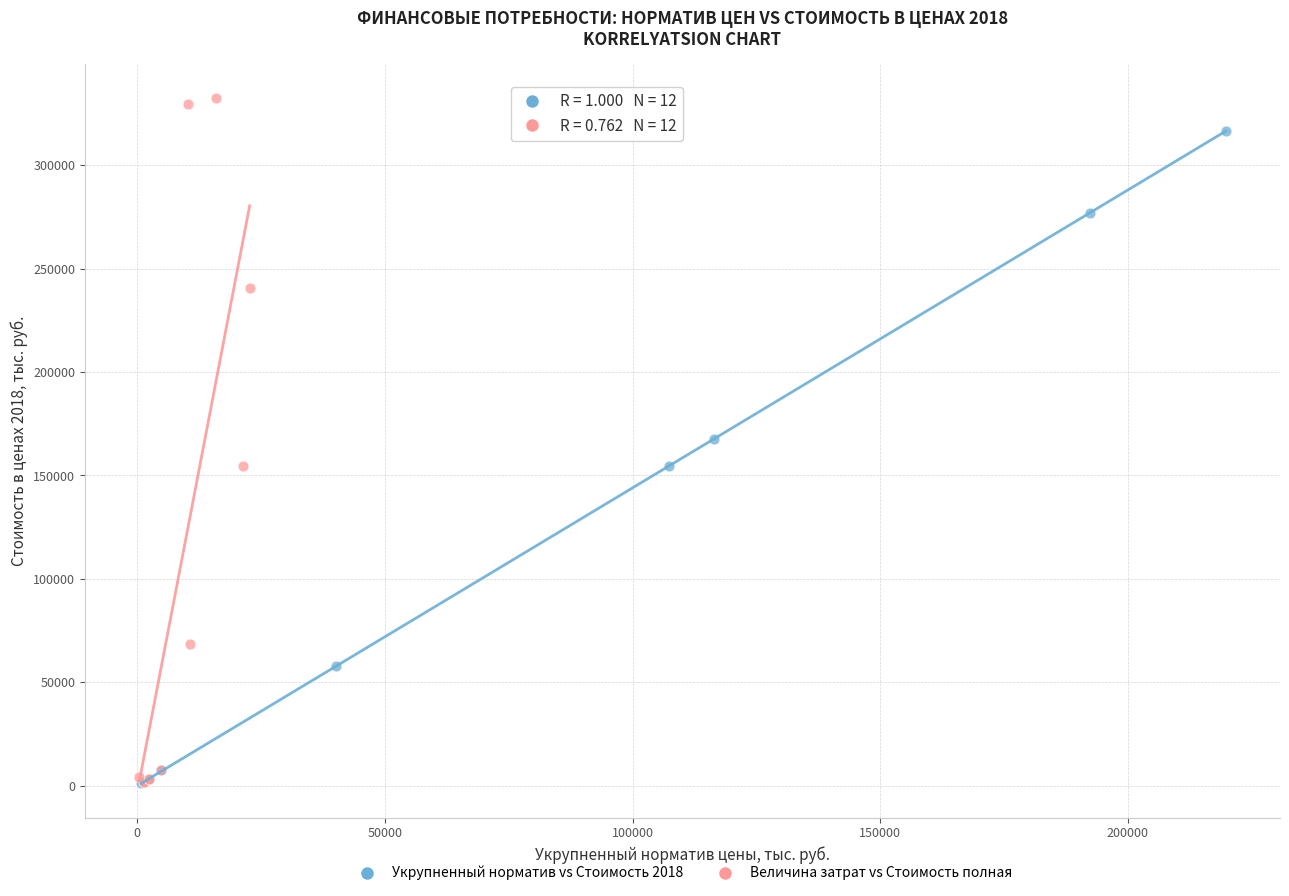

Which series has the largest Y range (max minus min)?

Величина затрат vs Стоимость полная